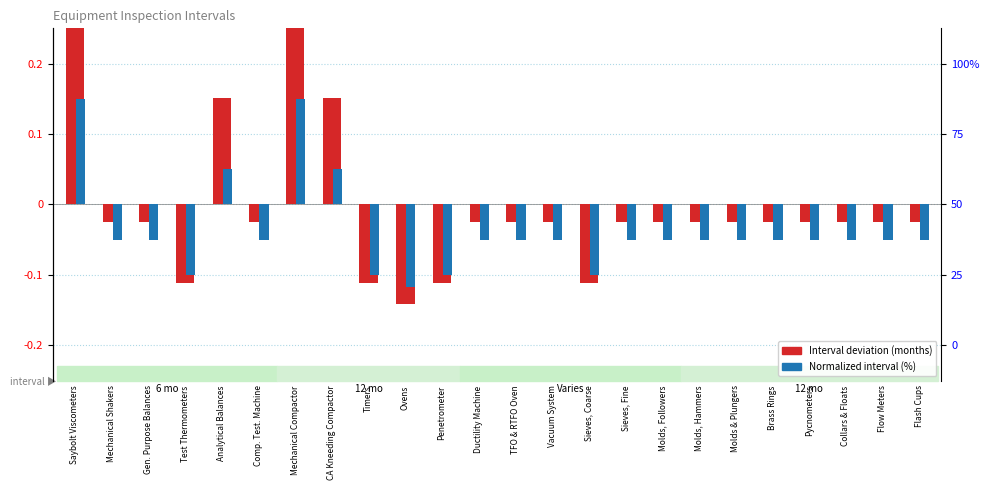

What is the difference between the Normalized interval (%) values at Collars & Floats and Saybolt Viscometers?

0.2